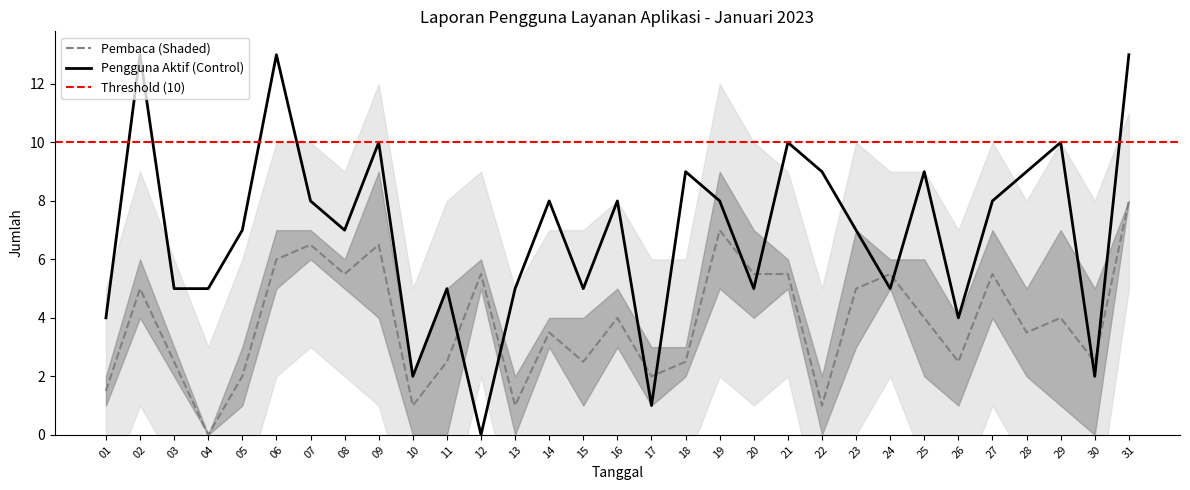

At which category is the sum across all series the highest?

31